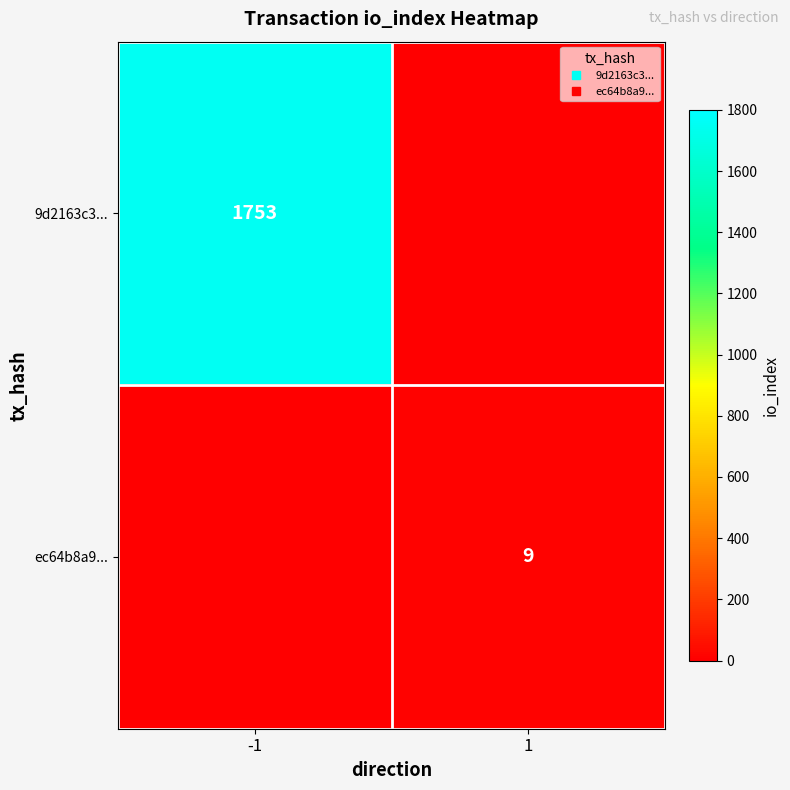

Rank the categories by ec64b8a9... value from lowest to highest.

-1, 1